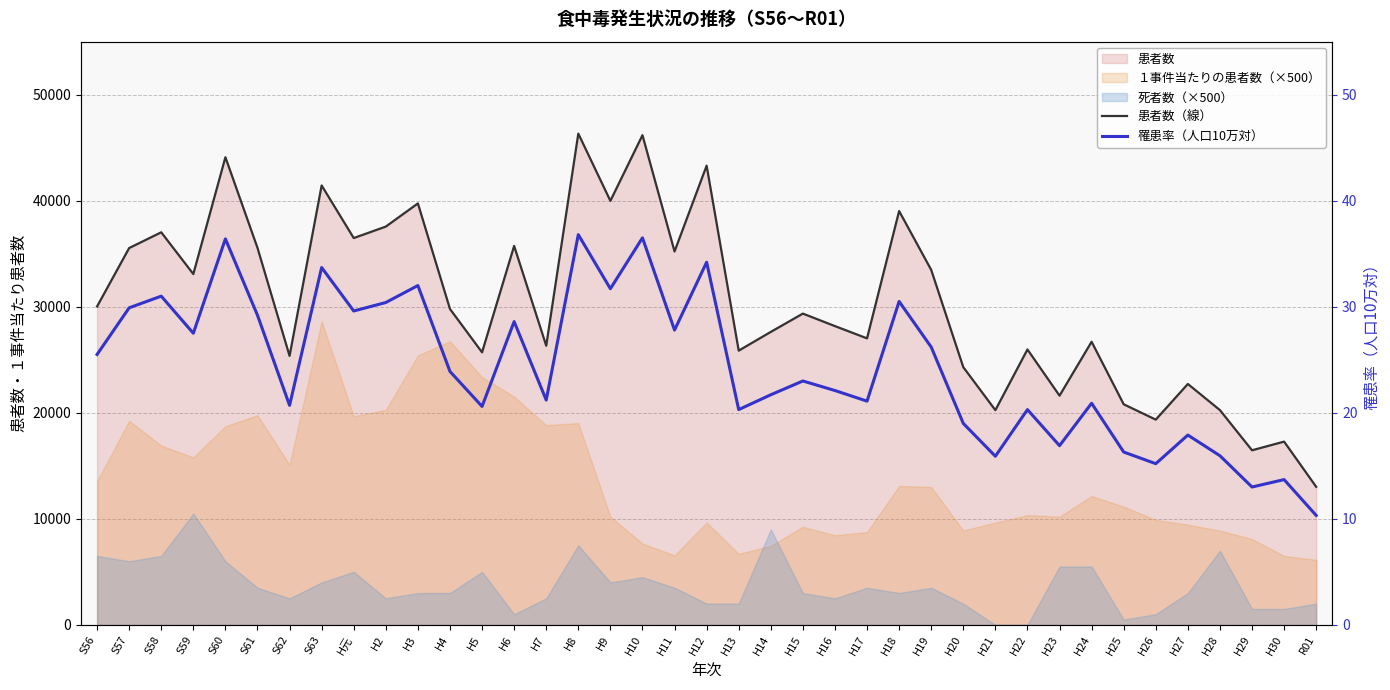

Which label corresponds to the smallest value in the chart?

R01